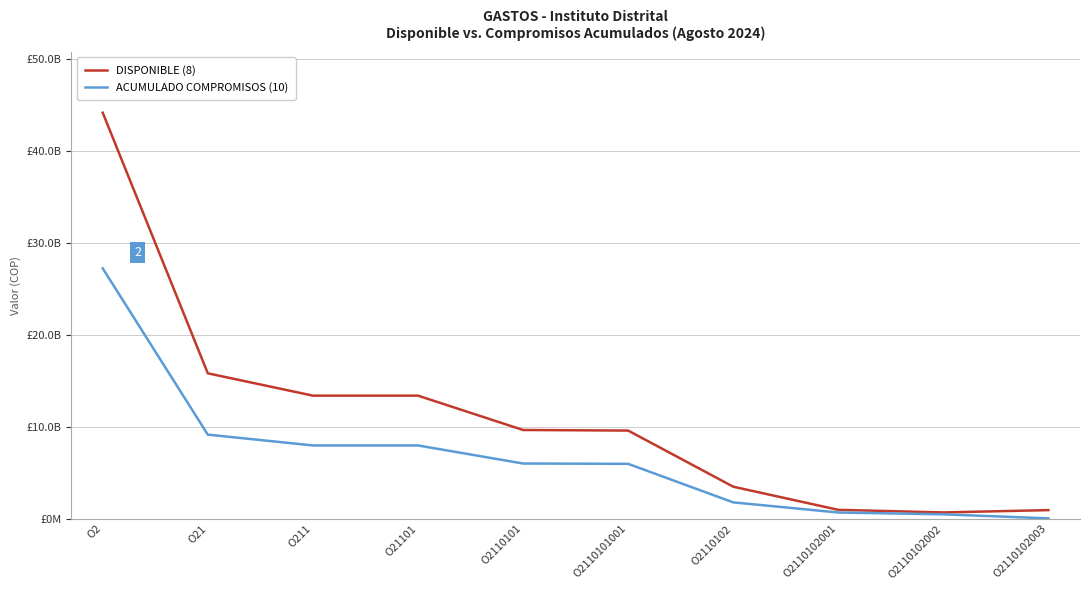

Which series changed the most between O2110102 and O2110102001?

DISPONIBLE (8)